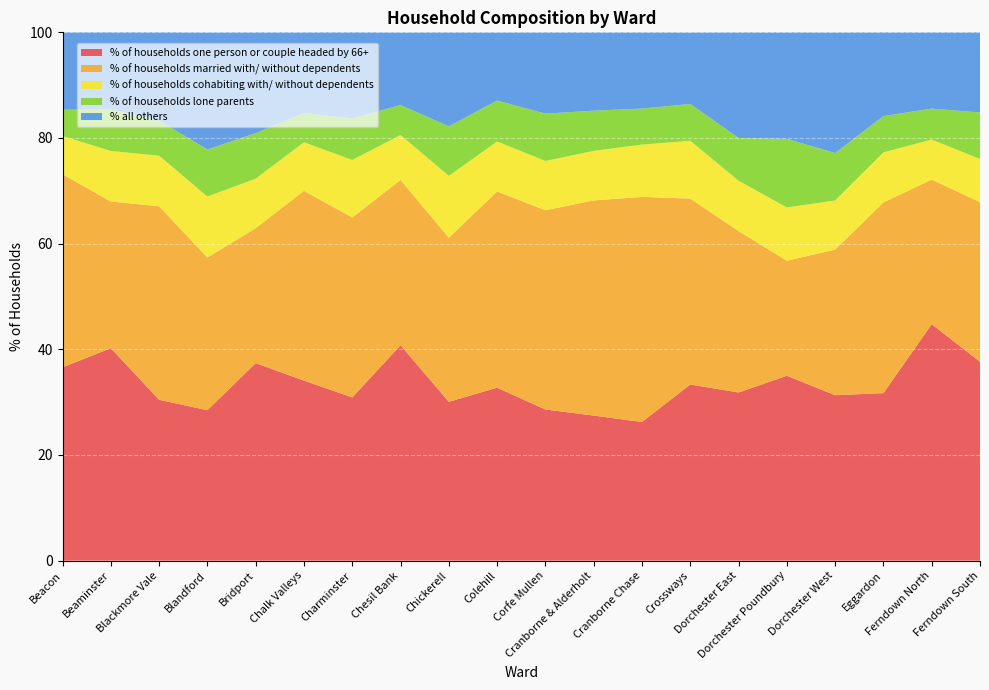

Reading right to left, list all the values displayed in this chart.

% of households one person or couple headed by 66+: 37.6	44.8	31.7	31.3	35.0	31.8	33.4	26.2	27.5	28.6	32.7	30.1	40.8	30.9	34.1	37.4	28.5	30.4	40.2	36.6
% of households married with/ without dependents: 30.2	27.4	36.1	27.6	21.8	30.6	35.2	42.6	40.7	37.7	37.1	31.1	31.3	34.1	35.9	25.5	28.9	36.6	27.8	36.5
% of households cohabiting with/ without dependents: 8.2	7.6	9.5	9.3	10.1	9.5	10.9	9.9	9.4	9.3	9.5	11.7	8.5	10.9	9.2	9.4	11.5	9.6	9.6	7.2
% of households lone parents: 8.8	5.9	6.9	9.0	13.0	8.1	7.0	6.8	7.6	9.0	7.7	9.4	5.7	7.8	5.5	8.6	8.9	6.6	7.8	5.0
% all others: 15.2	14.4	15.9	22.8	20.2	20.0	13.6	14.4	14.8	15.4	12.9	17.8	13.8	16.3	15.3	19.1	22.2	16.7	14.6	14.7